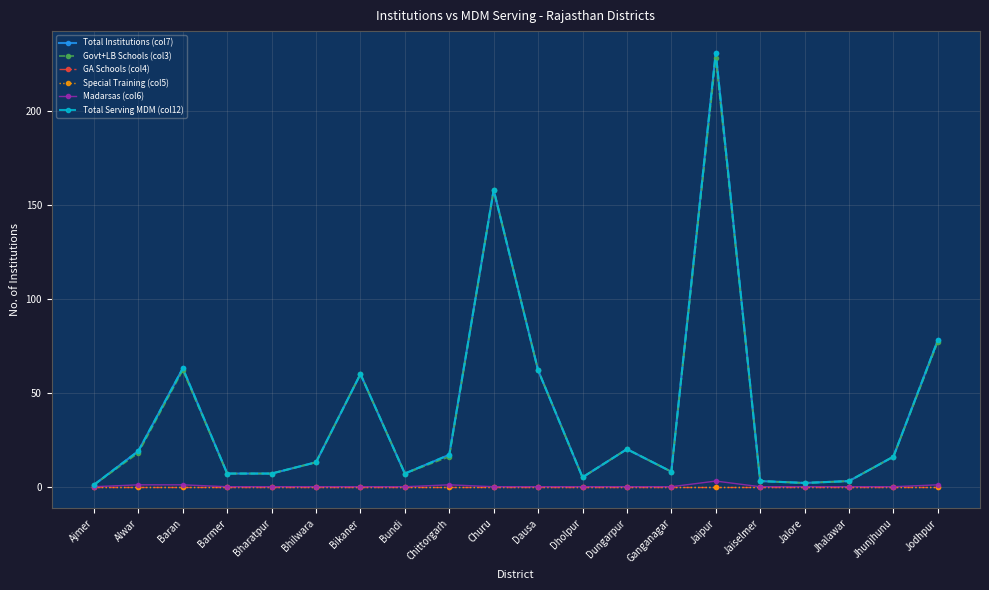

At which category does Total Institutions (col7) reach its first local peak?

Baran